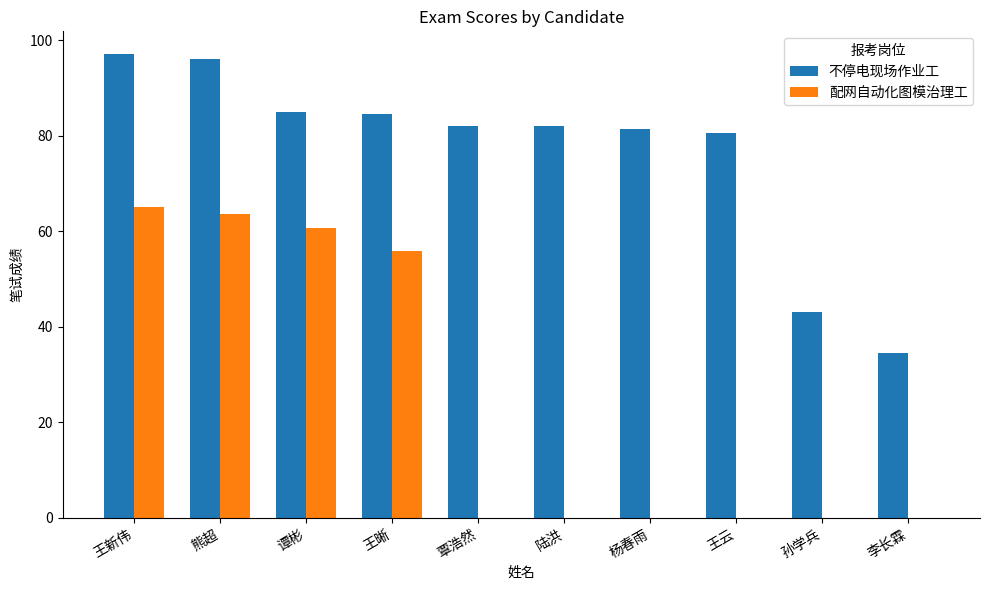

Which series changed the most between 陆洪 and 孙学兵?

不停电现场作业工